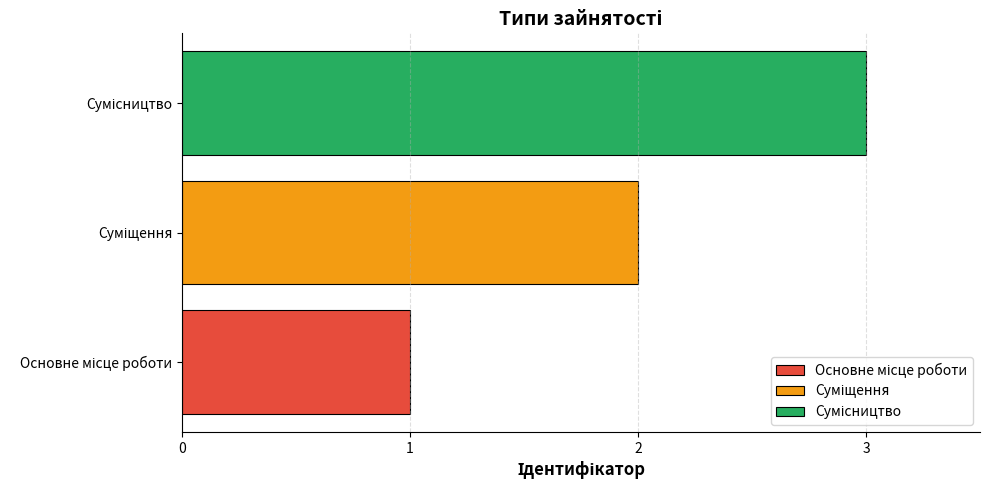

What is the greatest value displayed?

3